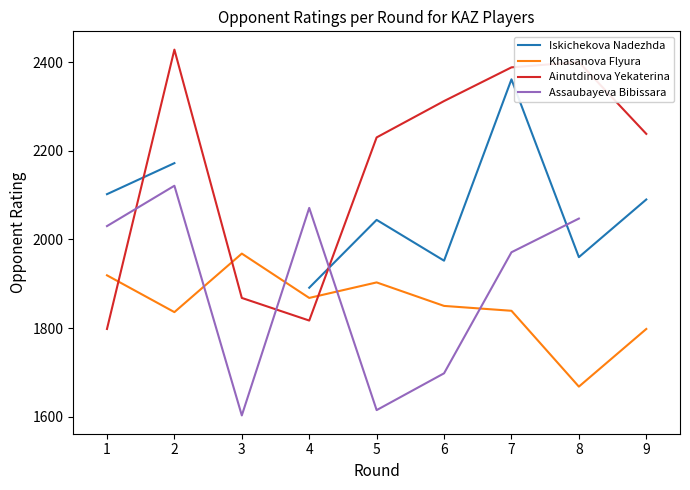

What is the maximum value for Assaubayeva Bibissara?

2121.0